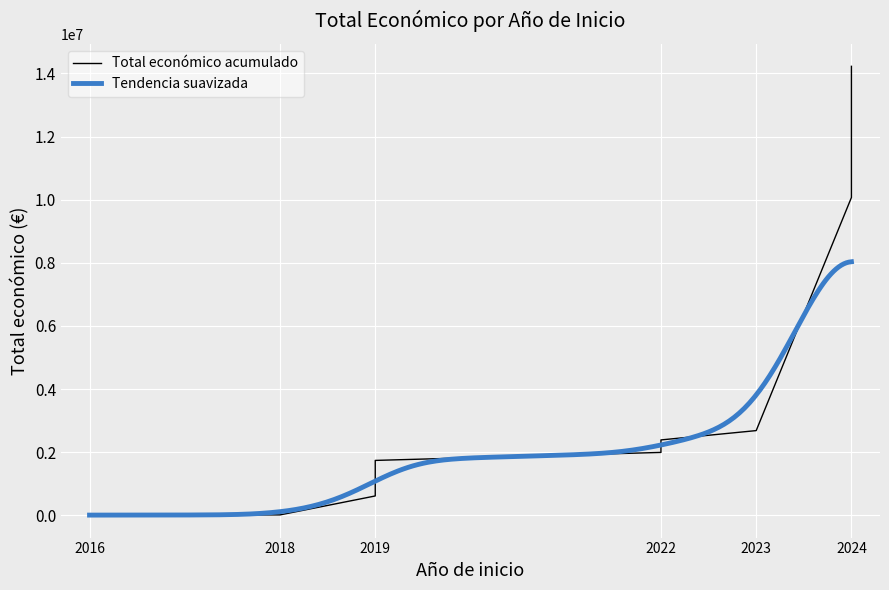

What is the maximum value for Tendencia suavizada?

8032508.9